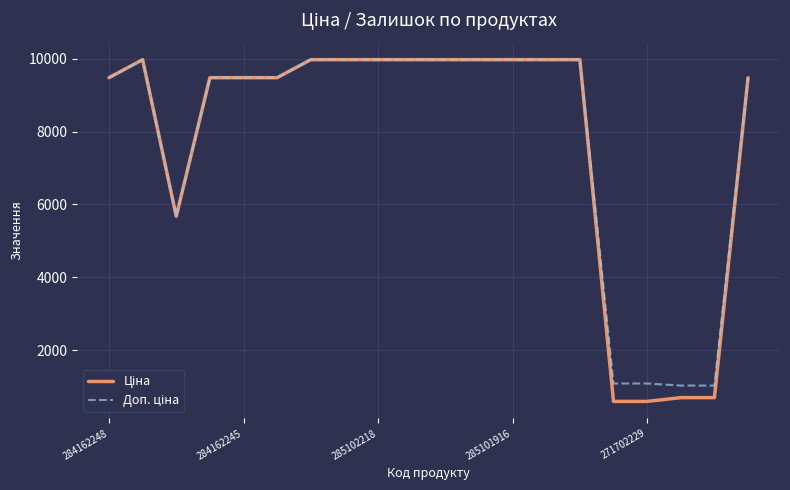

What is the maximum value shown in the chart?

9975.0